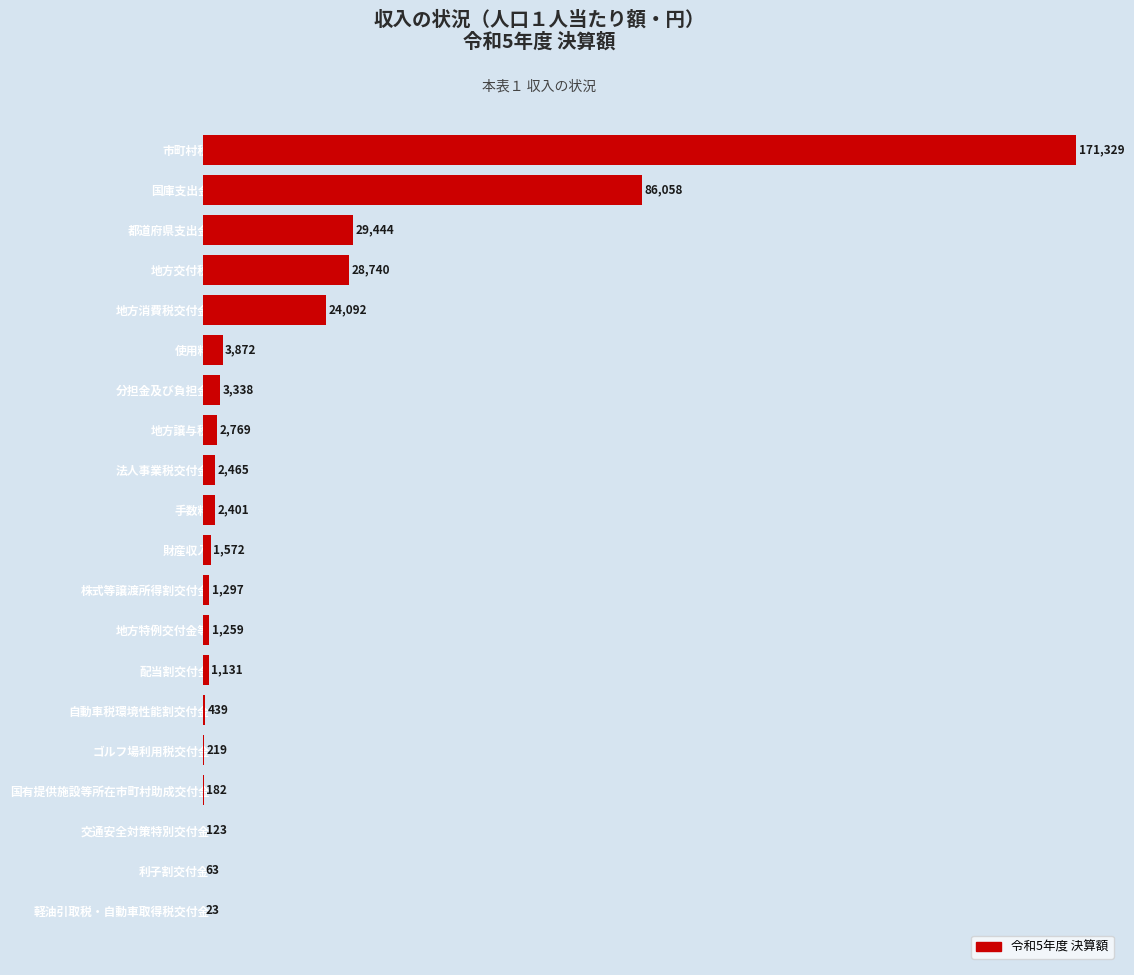

Reading top to bottom, what are all the values shown in this chart?

市町村税=171329	国庫支出金=86058	都道府県支出金=29444	地方交付税=28740	地方消費税交付金=24092	使用料=3872	分担金及び負担金=3338	地方譲与税=2769	法人事業税交付金=2465	手数料=2401	財産収入=1572	株式等譲渡所得割交付金=1297	地方特例交付金等=1259	配当割交付金=1131	自動車税環境性能割交付金=439	ゴルフ場利用税交付金=219	国有提供施設等所在市町村助成交付金=182	交通安全対策特別交付金=123	利子割交付金=63	軽油引取税・自動車取得税交付金=23